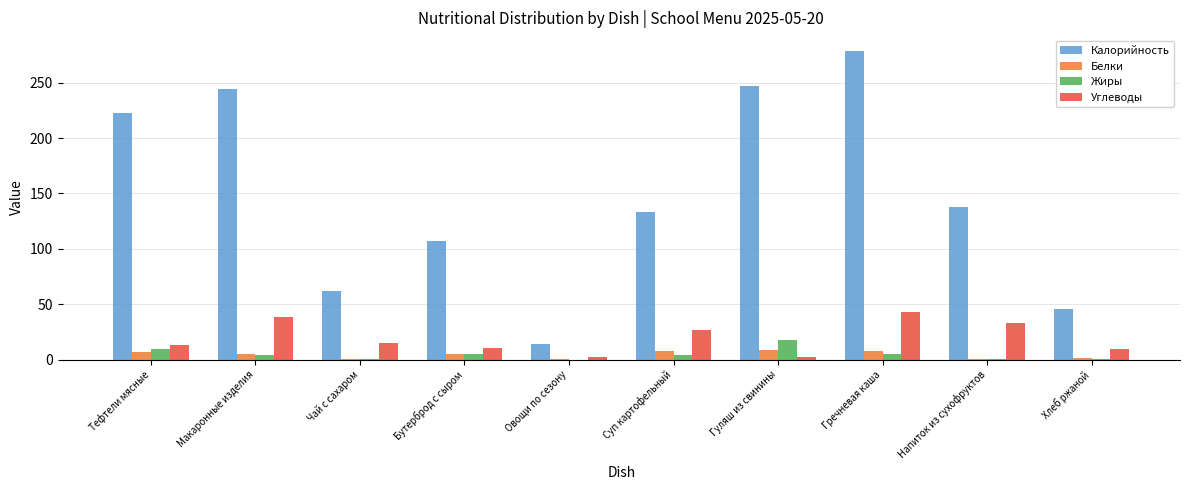

What is the sum of all Углеводы values?

194.1